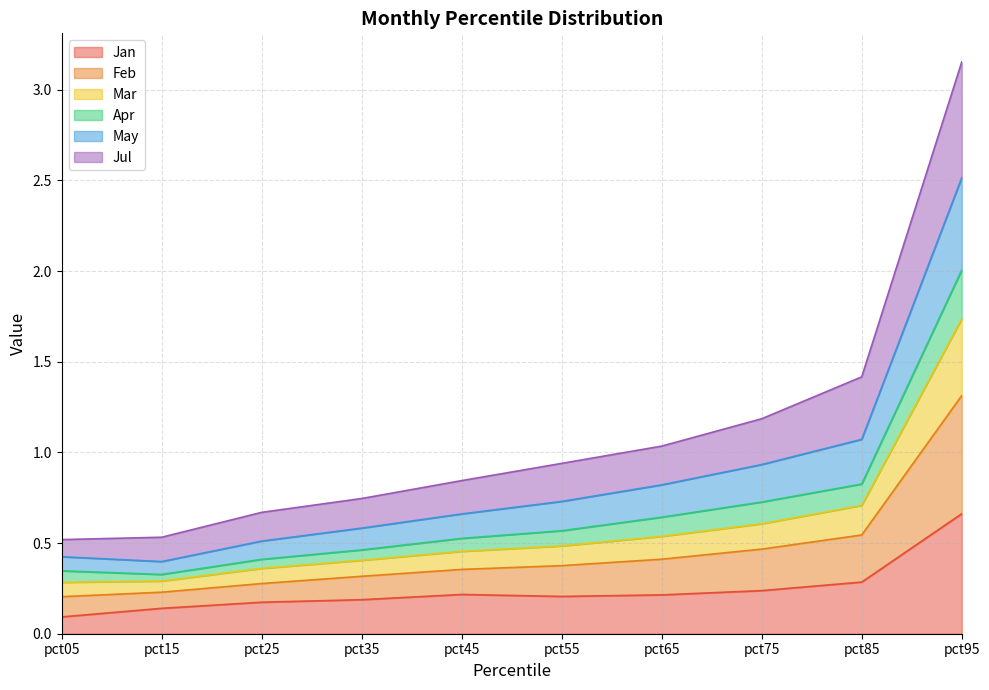

At which label does Jan reach its peak?

pct95